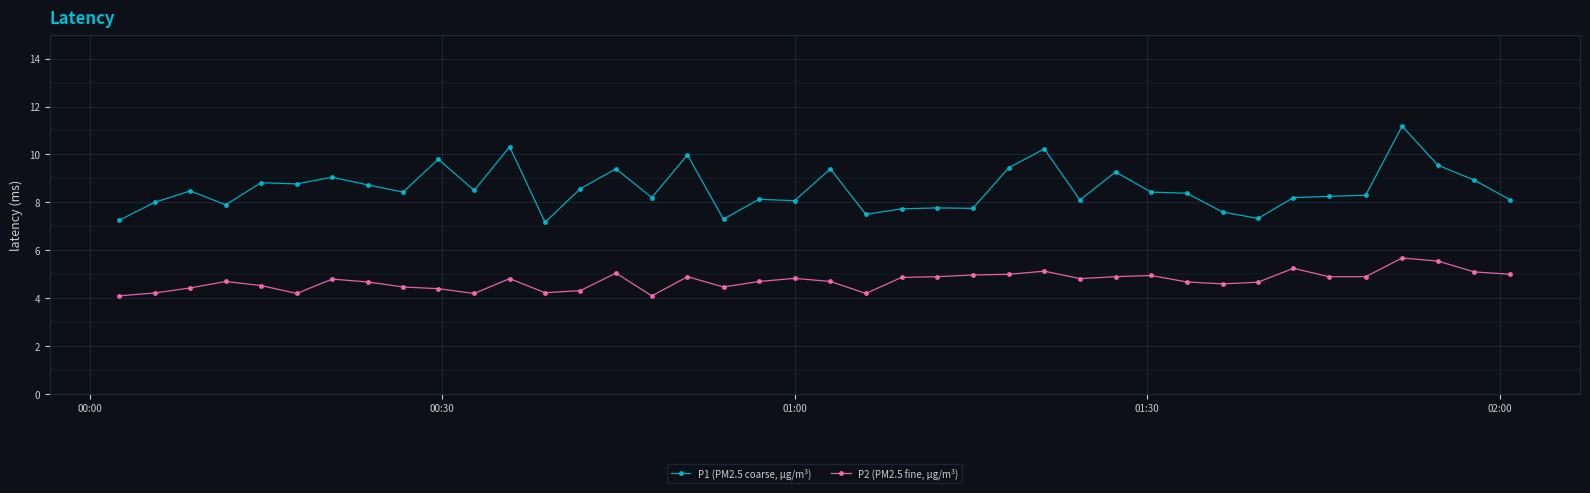

Which series has the largest range (max minus min)?

P1 (PM2.5 coarse, µg/m³)